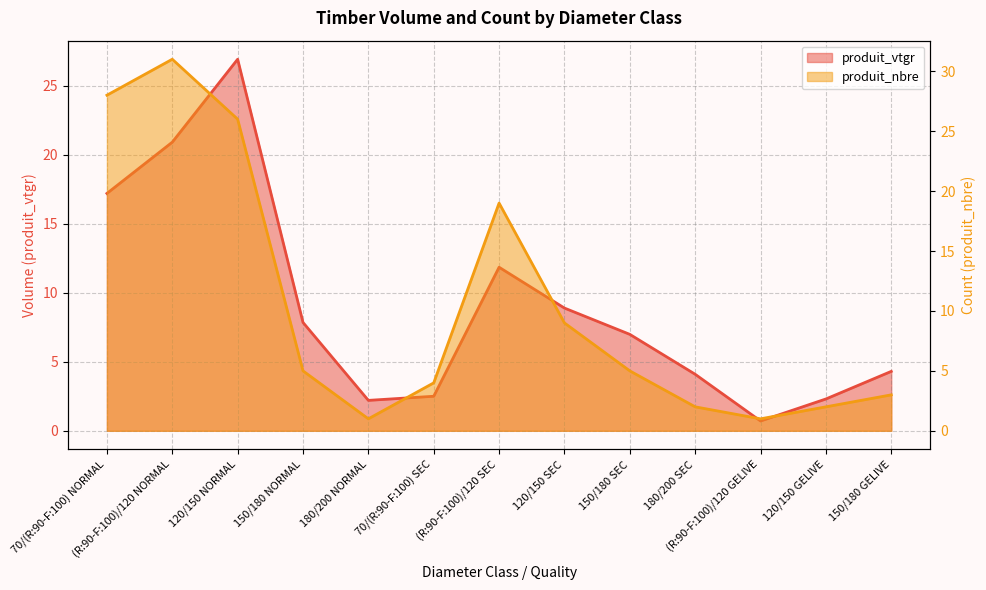

How many values in the produit_nbre series exceed 5?

5